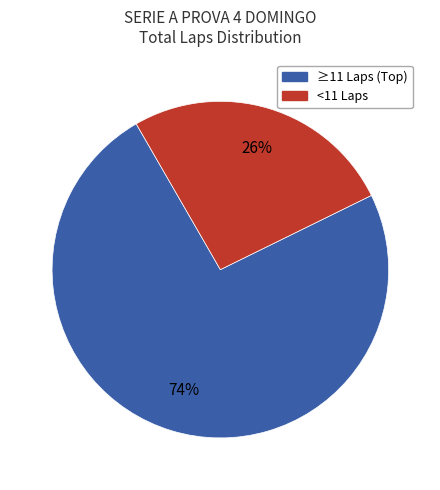

To the nearest percent, what is the average slice percentage?

50%